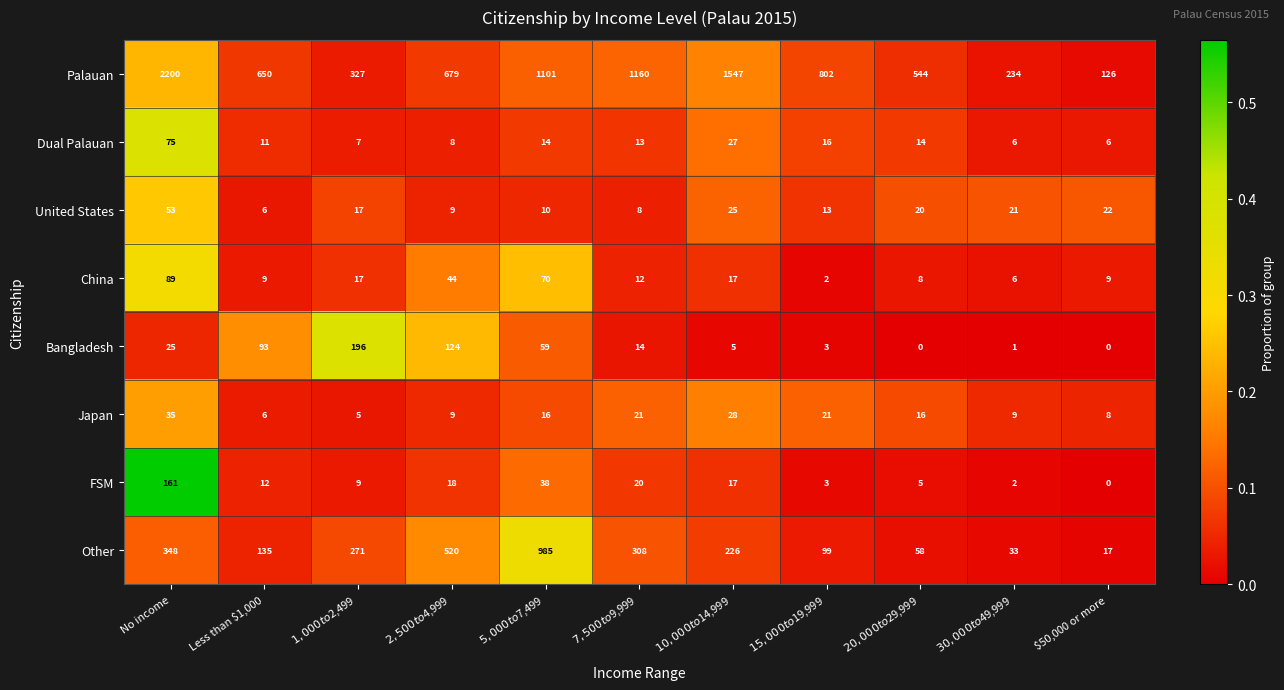

True or false: Japan has a value of 55 at No income.

False